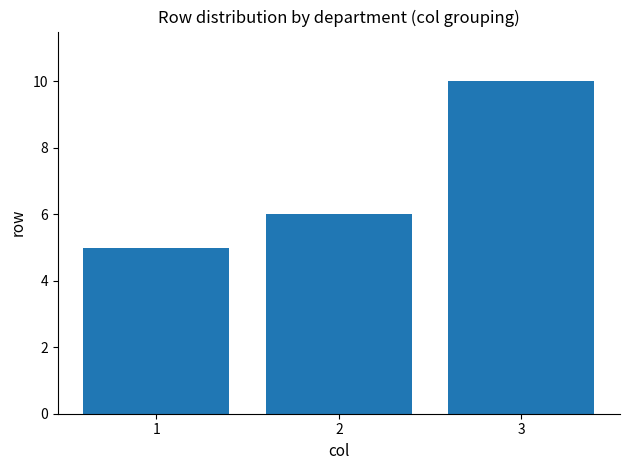

What is the change in value from 2 to 3?

+4